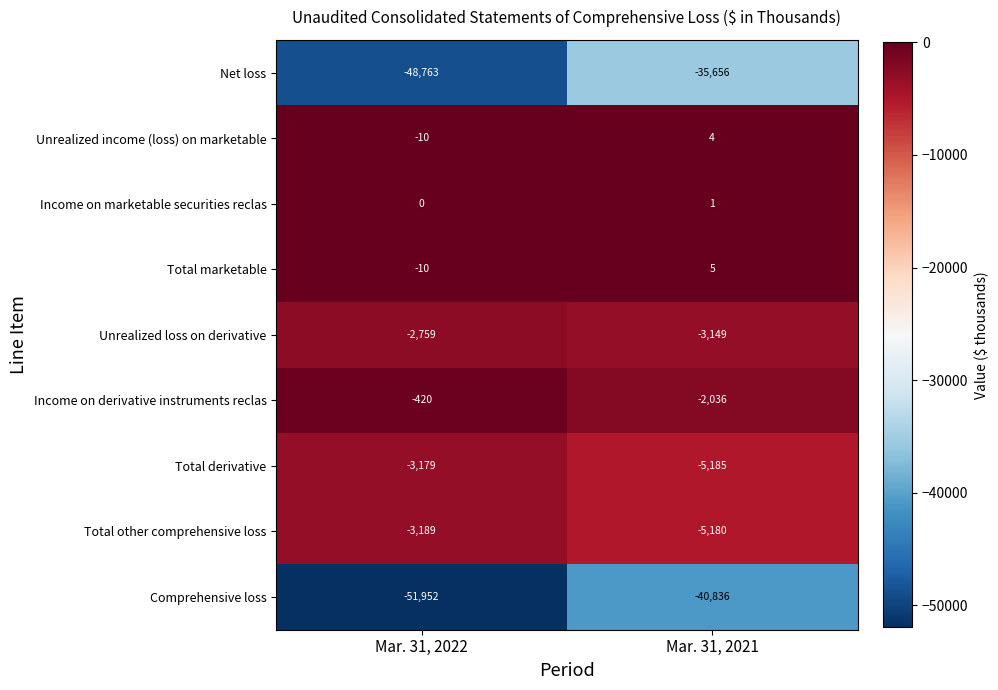

The Unrealized income (loss) on marketable series shows 6 at Mar. 31, 2021. True or false?

False